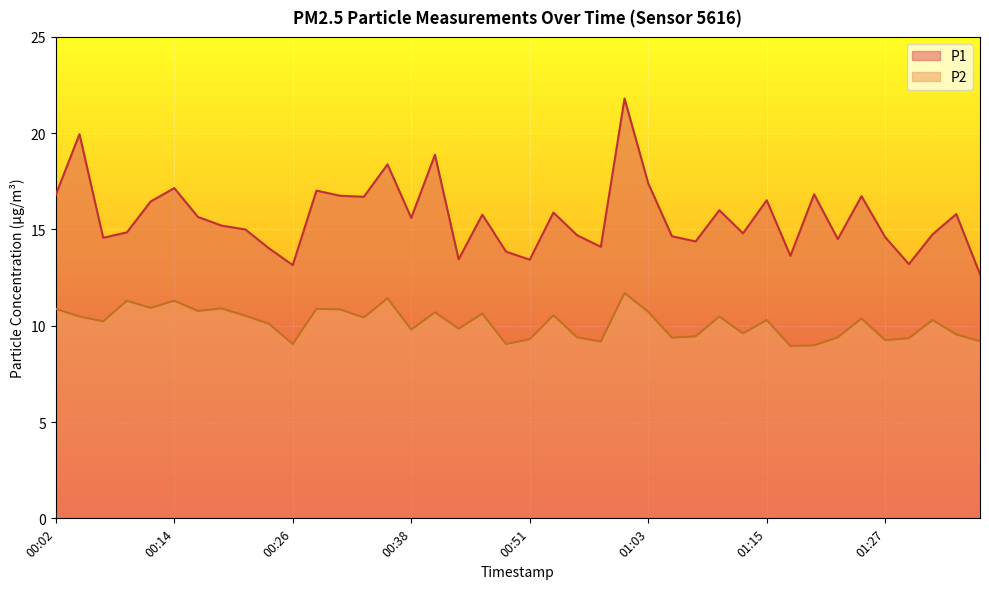

How many lines are shown in the chart?

2